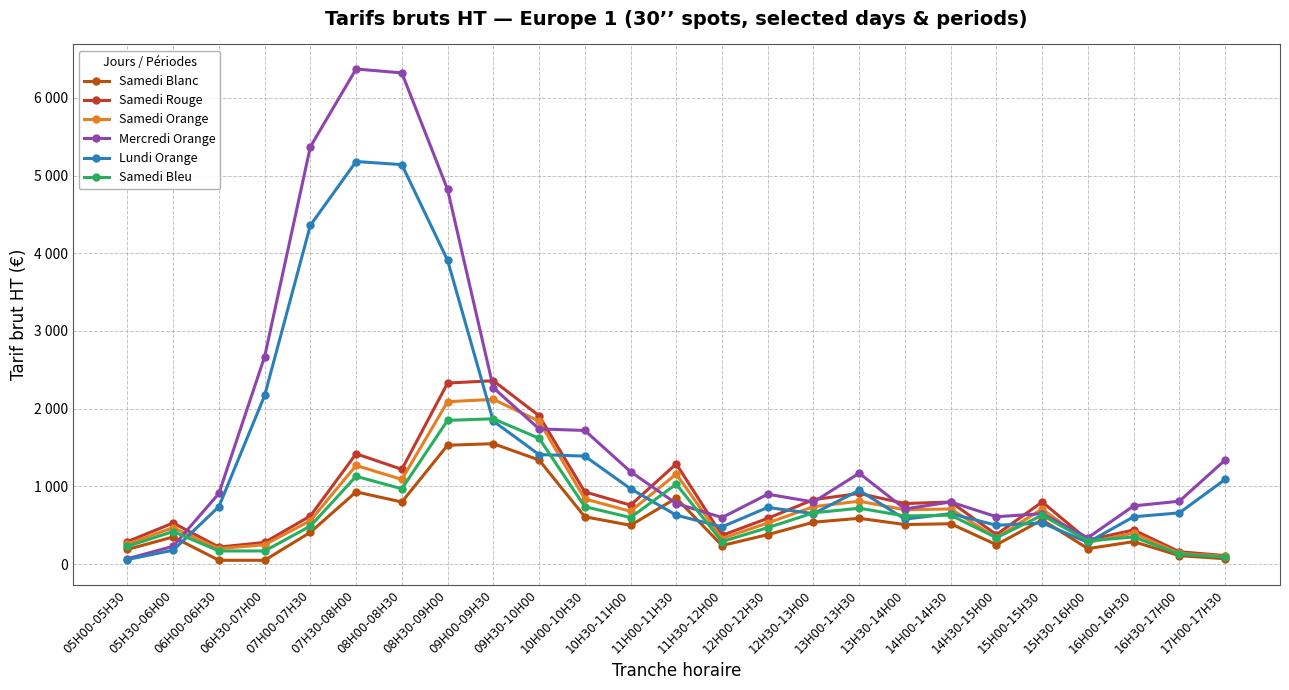

What are all the series names shown in the legend?

Samedi Blanc, Samedi Rouge, Samedi Orange, Mercredi Orange, Lundi Orange, Samedi Bleu